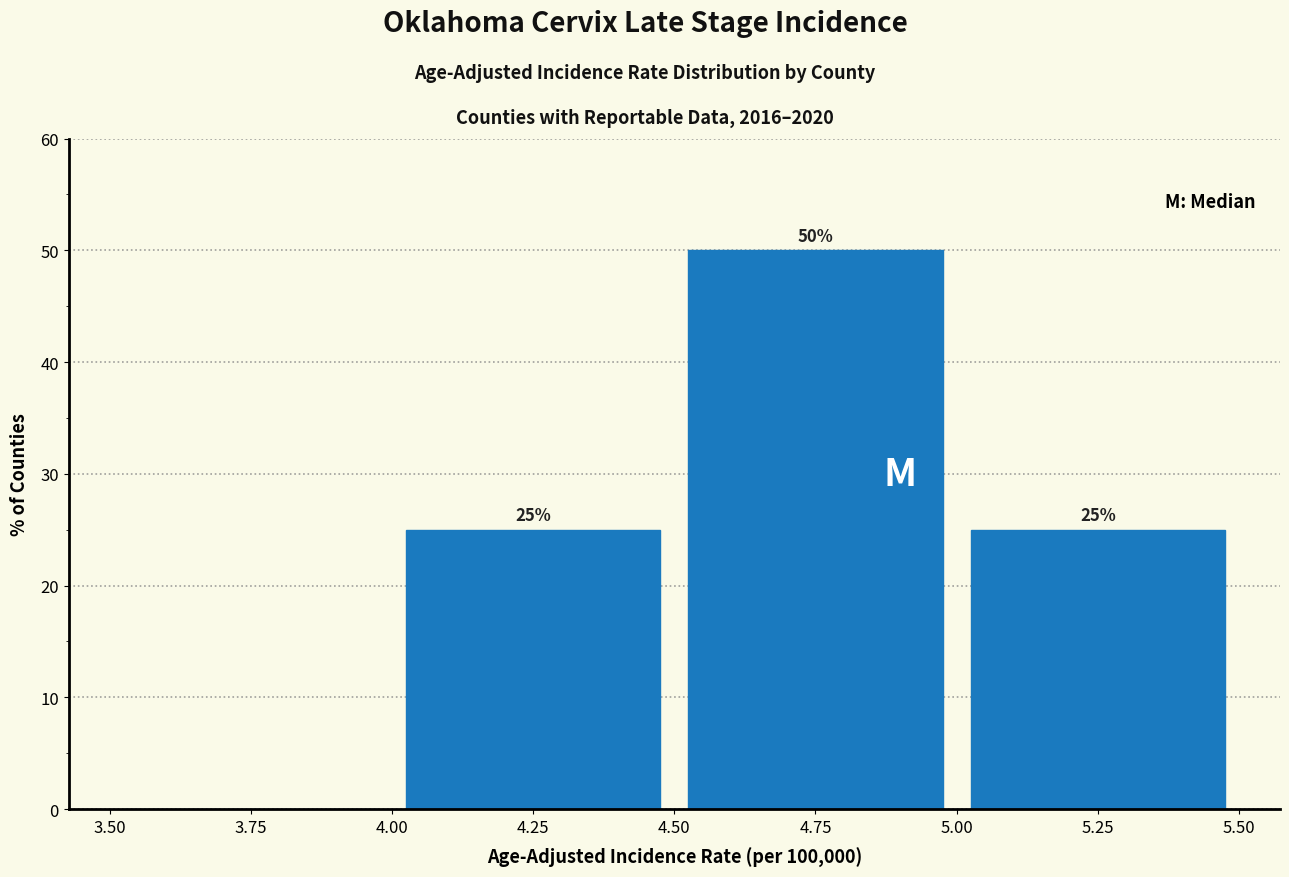

Which range on the x-axis has the tallest bar?

4.50 to 5.00